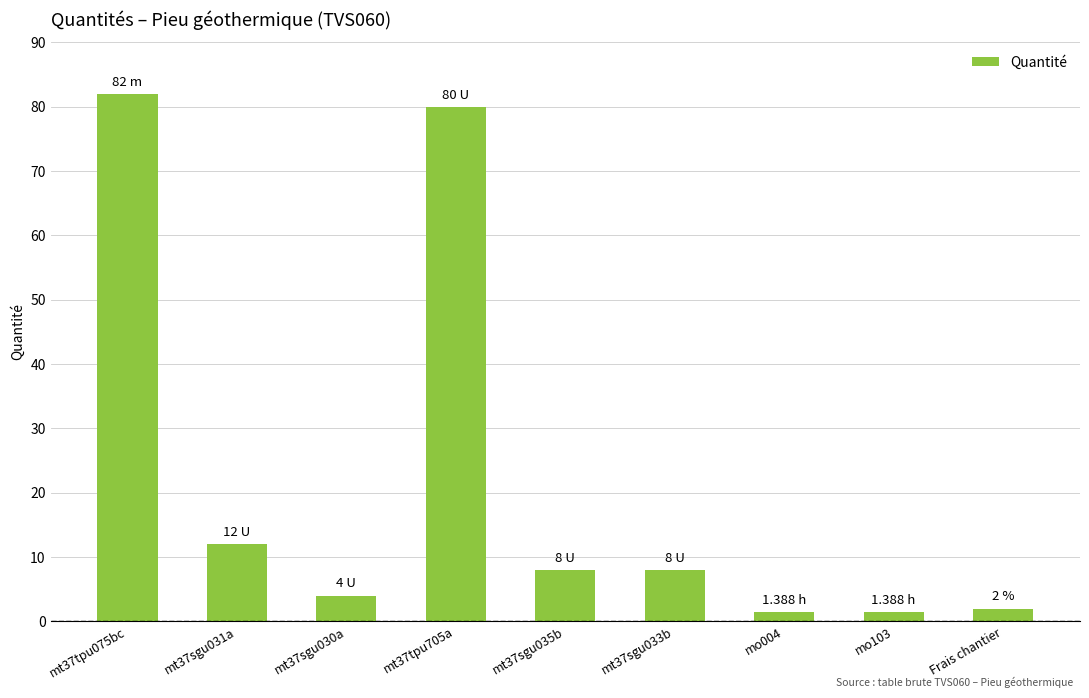

What is the difference between the values at mt37tpu075bc and mt37tpu705a?

2.0